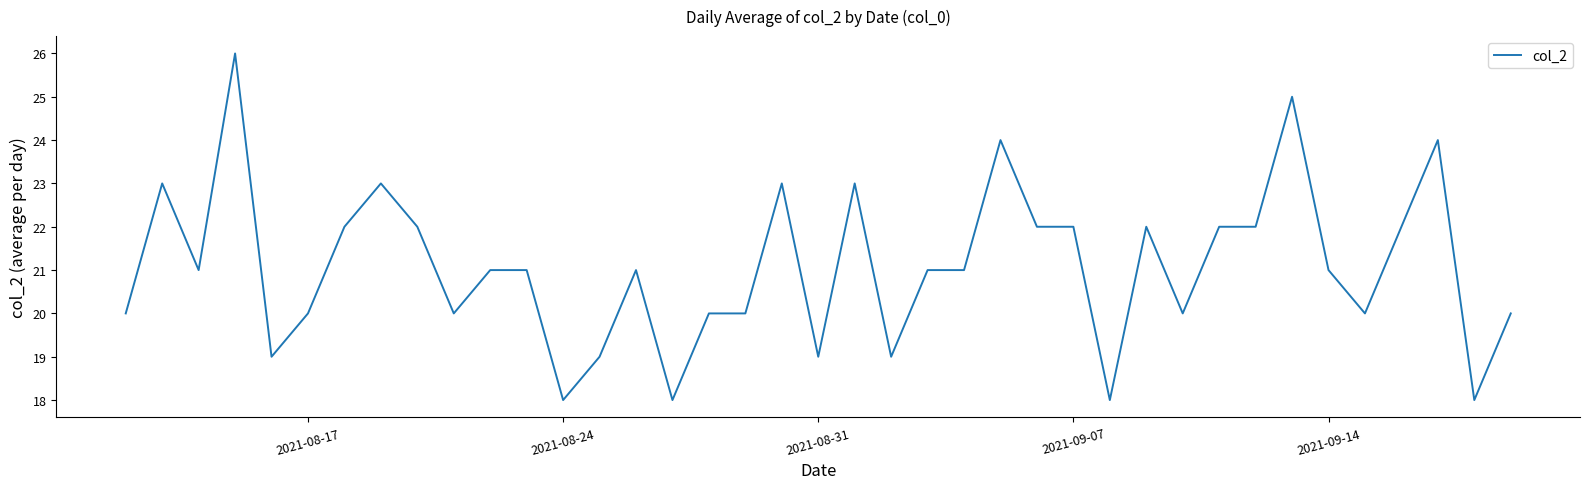

How many lines are shown in the chart?

1